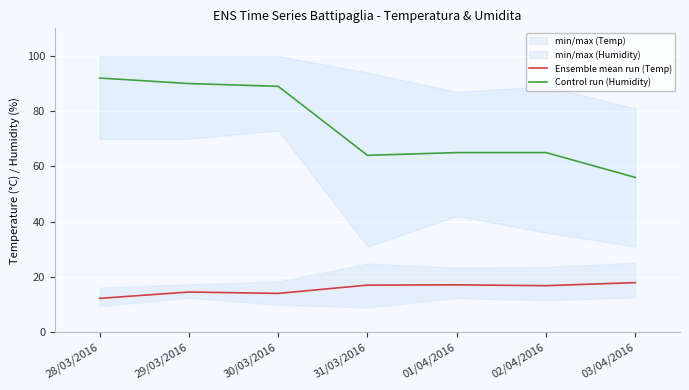

At which label is Ensemble mean run (Temp) closest to 15?

29/03/2016